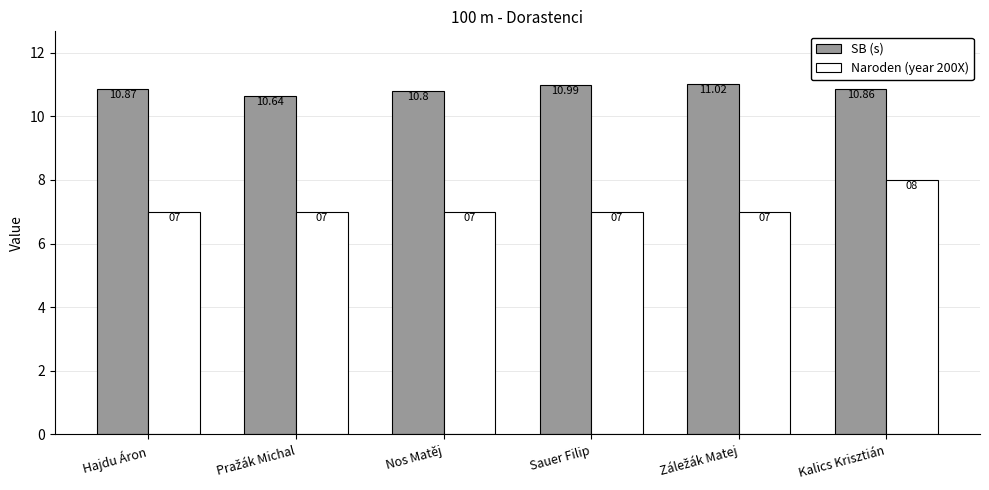

Reading left to right, what are all the values shown in this chart?

SB (s): 10.9	10.6	10.8	11.0	11.0	10.9
Naroden (year 200X): 7.0	7.0	7.0	7.0	7.0	8.0